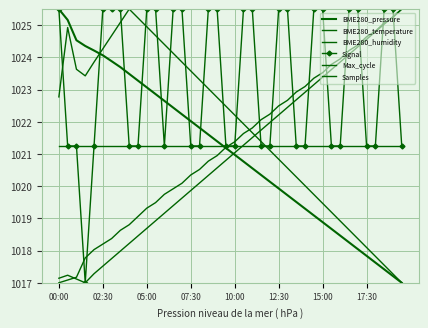

Reading left to right, list all the values displayed in this chart.

BME280_pressure: 1025.5	1025.2	1024.5	1024.4	1024.2	1024.1	1023.9	1023.7	1023.5	1023.3	1023.1	1022.9	1022.7	1022.4	1022.2	1022.0	1021.8	1021.6	1021.4	1021.2	1021.0	1020.8	1020.6	1020.3	1020.1	1019.9	1019.7	1019.5	1019.3	1019.1	1018.9	1018.7	1018.5	1018.3	1018.0	1017.8	1017.6	1017.4	1017.2	1017.0
BME280_temperature: 1017.0	1017.1	1017.2	1017.8	1018.0	1018.2	1018.4	1018.6	1018.8	1019.1	1019.3	1019.5	1019.7	1019.9	1020.1	1020.3	1020.5	1020.8	1020.9	1021.2	1021.4	1021.6	1021.8	1022.1	1022.2	1022.5	1022.7	1022.9	1023.1	1023.4	1023.5	1023.8	1024.0	1024.2	1024.4	1024.6	1024.8	1025.1	1025.2	1025.5
BME280_humidity: 1021.2	1021.2	1021.2	1021.2	1021.2	1021.2	1021.2	1021.2	1021.2	1021.2	1021.2	1021.2	1021.2	1021.2	1021.2	1021.2	1021.2	1021.2	1021.2	1021.2	1021.2	1021.2	1021.2	1021.2	1021.2	1021.2	1021.2	1021.2	1021.2	1021.2	1021.2	1021.2	1021.2	1021.2	1021.2	1021.2	1021.2	1021.2	1021.2	1021.2
Signal: 1025.5	1021.2	1021.2	1017.0	1021.2	1025.5	1025.5	1025.5	1021.2	1021.2	1025.5	1025.5	1021.2	1025.5	1025.5	1021.2	1021.2	1025.5	1025.5	1021.2	1021.2	1025.5	1025.5	1021.2	1021.2	1025.5	1025.5	1021.2	1021.2	1025.5	1025.5	1021.2	1021.2	1025.5	1025.5	1021.2	1021.2	1025.5	1025.5	1021.2
Max_cycle: 1017.1	1017.2	1017.1	1017.0	1017.3	1017.5	1017.8	1018.0	1018.2	1018.5	1018.7	1018.9	1019.2	1019.4	1019.6	1019.9	1020.1	1020.3	1020.6	1020.8	1021.0	1021.3	1021.5	1021.7	1022.0	1022.2	1022.4	1022.7	1022.9	1023.2	1023.4	1023.6	1023.9	1024.1	1024.3	1024.6	1024.8	1025.0	1025.3	1025.5
Samples: 1022.8	1024.9	1023.6	1023.4	1023.9	1024.3	1024.7	1025.1	1025.5	1025.2	1025.0	1024.7	1024.4	1024.1	1023.9	1023.6	1023.3	1023.0	1022.8	1022.5	1022.2	1021.9	1021.7	1021.4	1021.1	1020.8	1020.6	1020.3	1020.0	1019.7	1019.5	1019.2	1018.9	1018.6	1018.4	1018.1	1017.8	1017.5	1017.3	1017.0